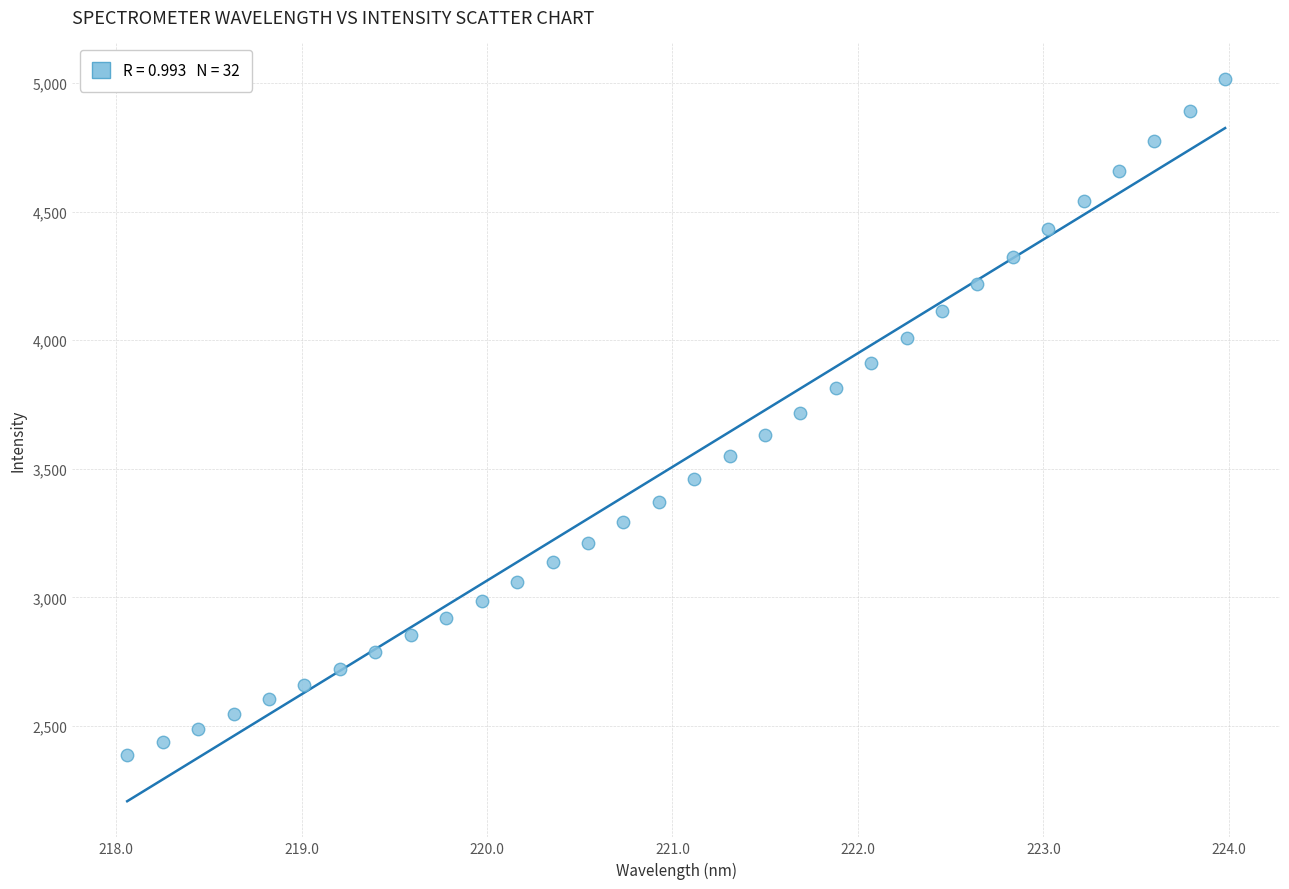

What is the range of X values (max minus min)?

5.9